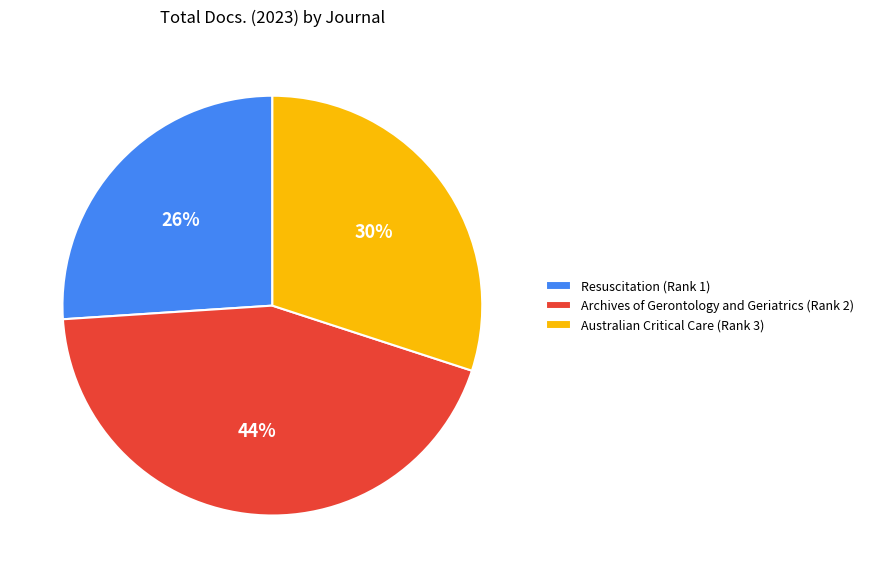

Does Resuscitation (Rank 1) account for over 50% of the chart?

No